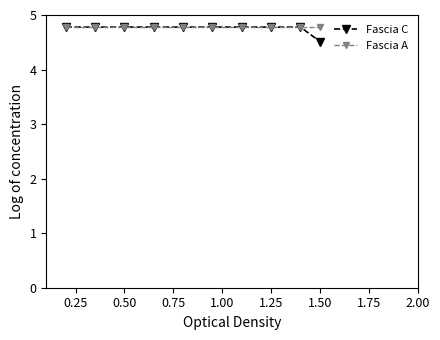

Which series has the largest range (max minus min)?

Fascia C